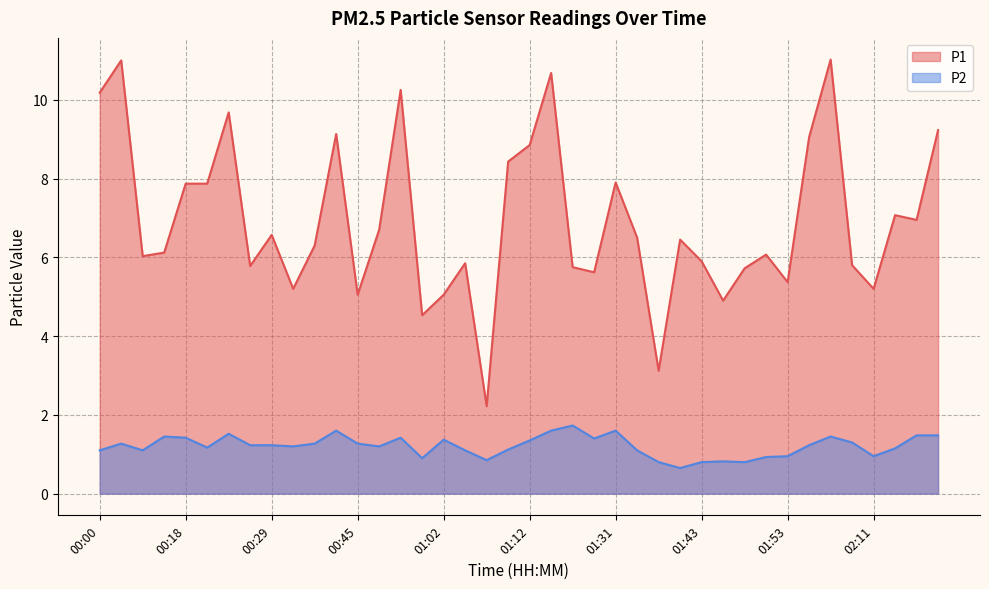

What are all the series names shown in the legend?

P1, P2